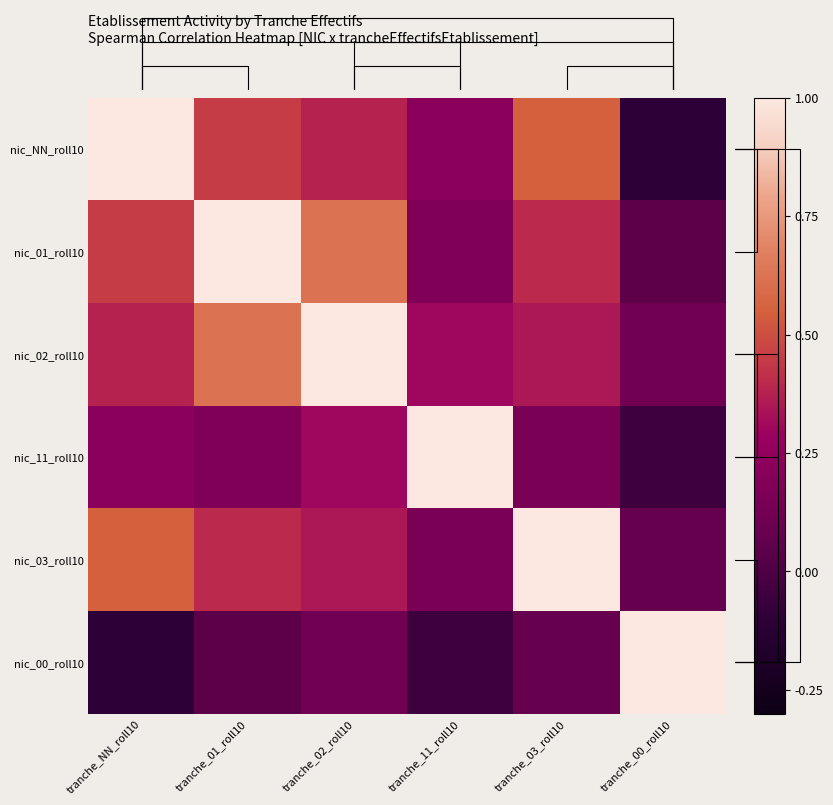

How many values in nic_NN_roll10 are below zero?

1